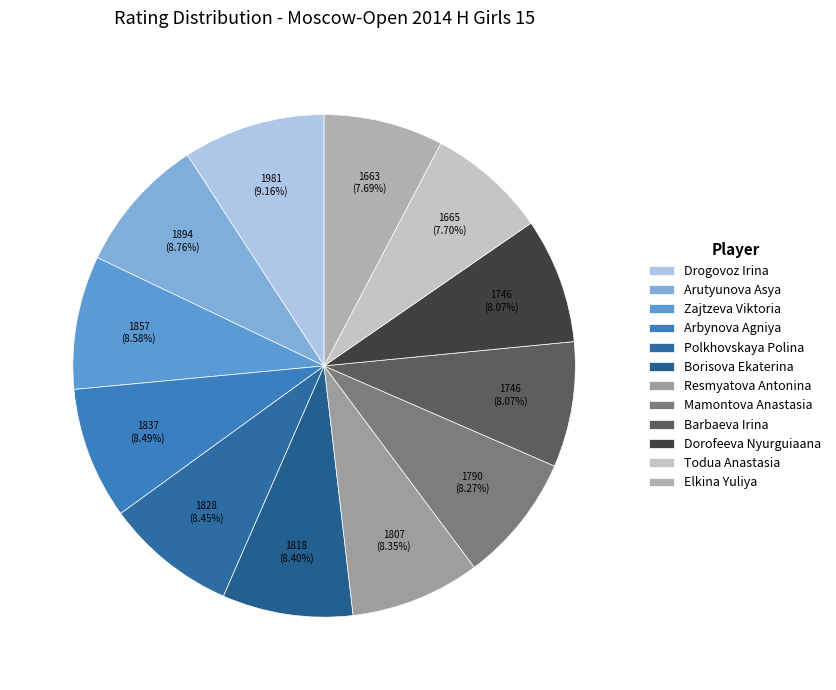

Rank the categories by value from lowest to highest.

Elkina Yuliya, Todua Anastasia, Barbaeva Irina, Dorofeeva Nyurguiaana, Mamontova Anastasia, Resmyatova Antonina, Borisova Ekaterina, Polkhovskaya Polina, Arbynova Agniya, Zajtzeva Viktoria, Arutyunova Asya, Drogovoz Irina